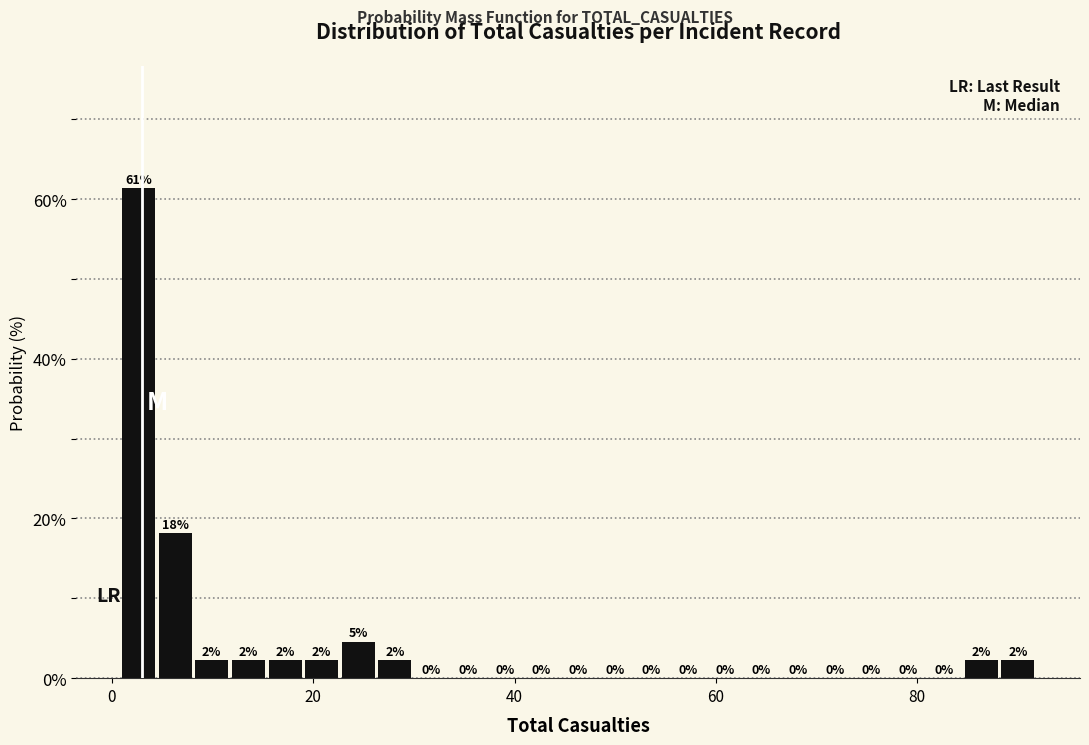

Around what value on the x-axis is the tallest bar? Give the approximate position of its centre, as read against the axis.

2